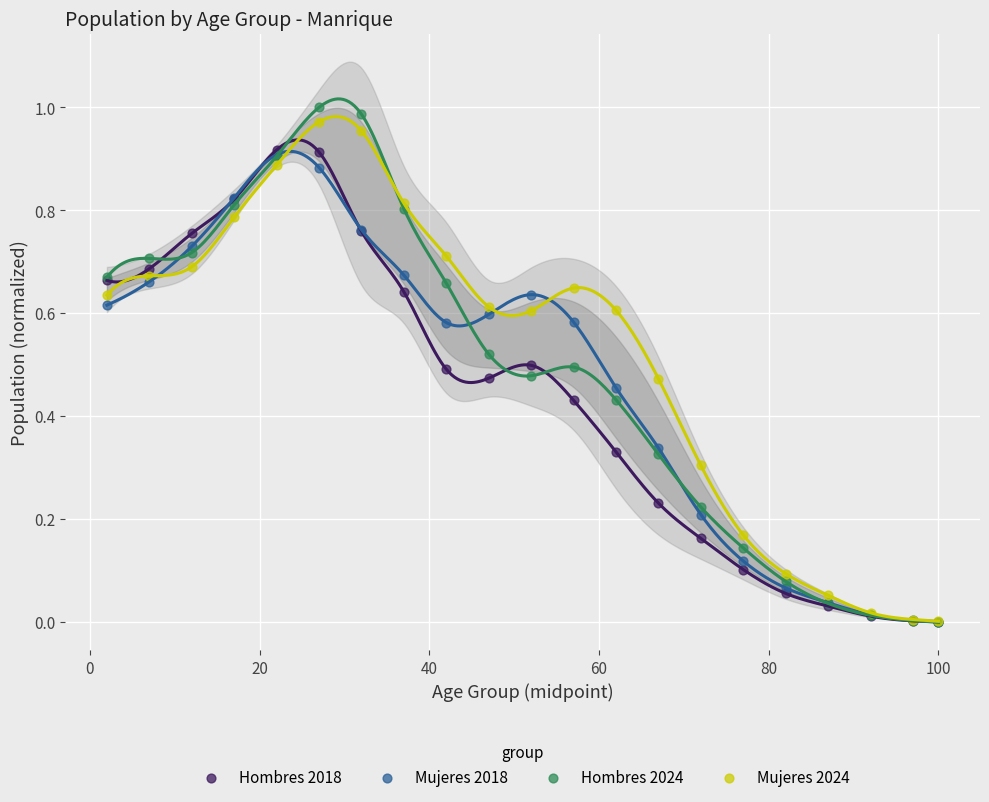

Which series contains the highest Y value?

Hombres 2024